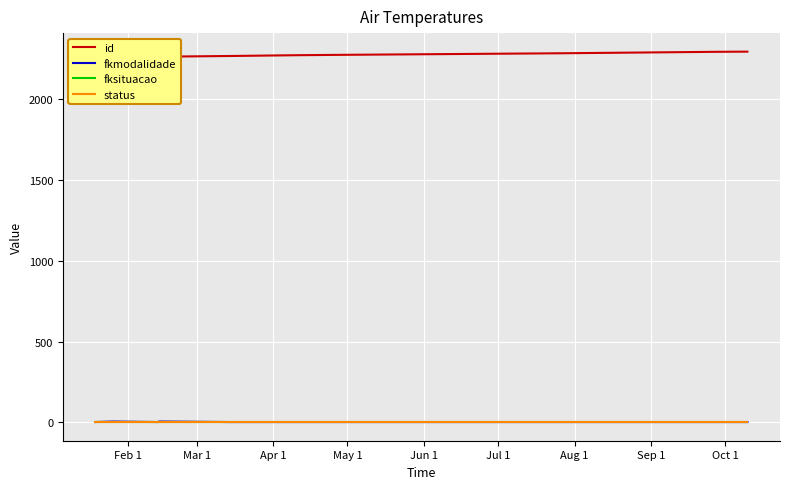

Which series has the largest total across all categories?

id